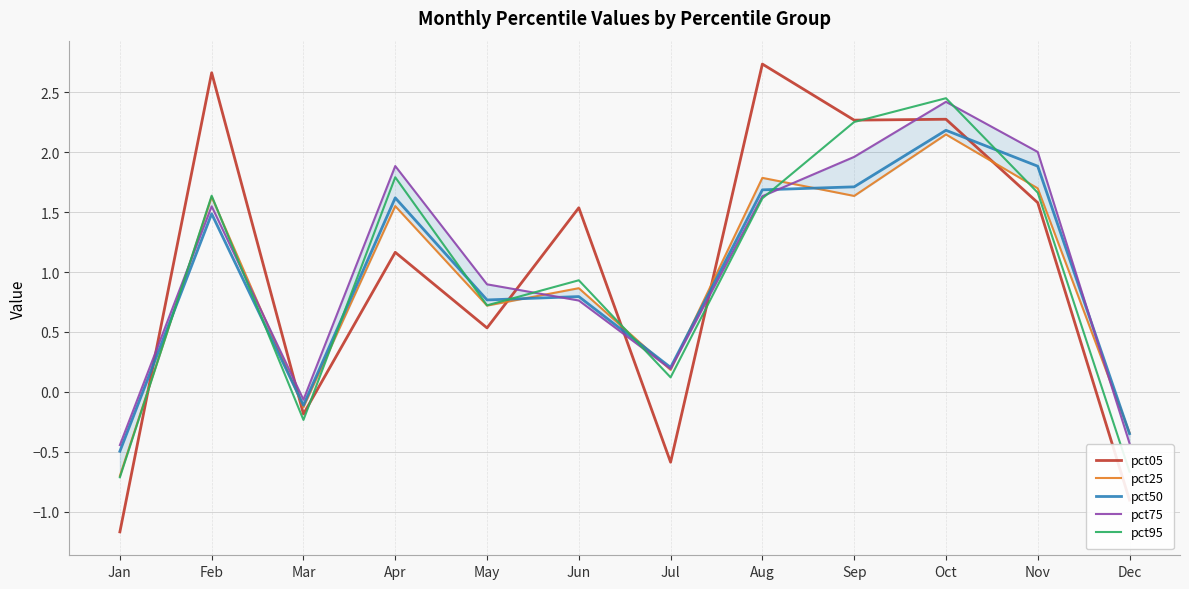

True or false: pct95 has more than 2 points higher than both neighbors.

True